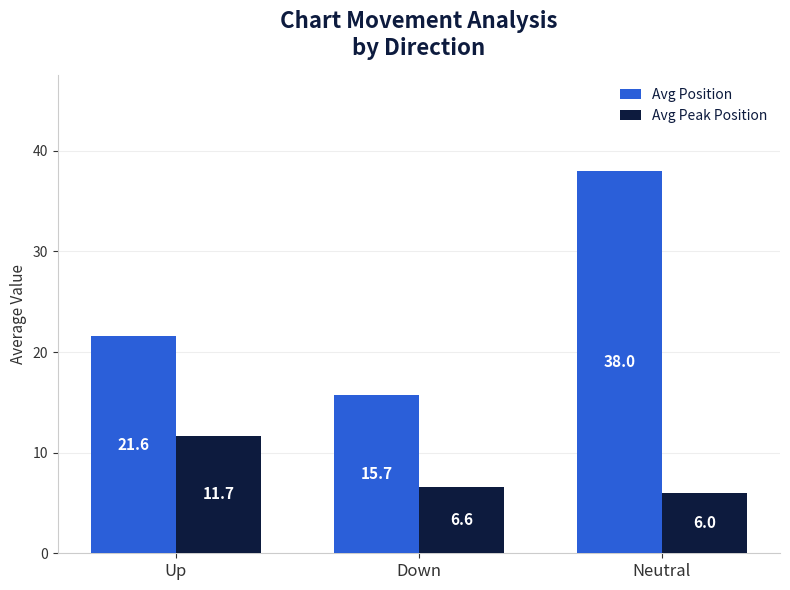

Which category has the highest value in the Avg Peak Position series?

Up